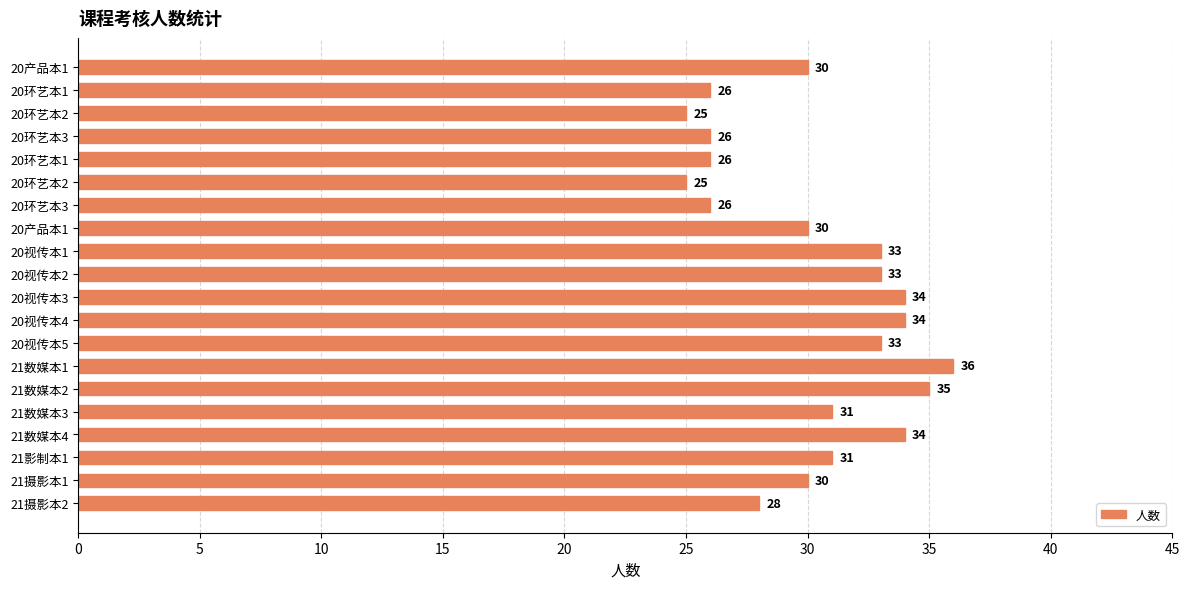

How many bars are there in total?

20